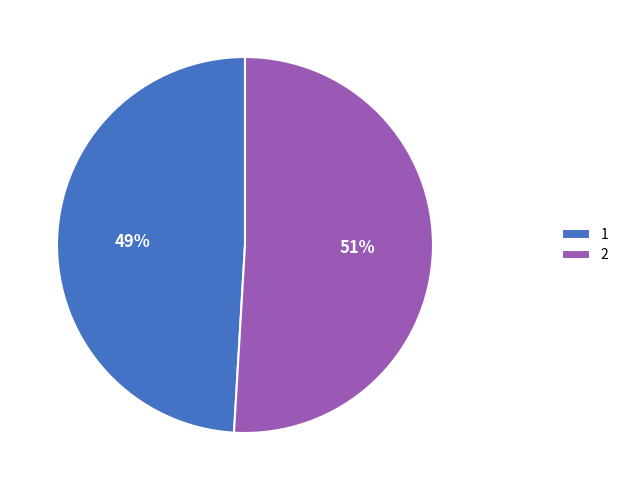

True or false: 2 accounts for 51% of the total.

True